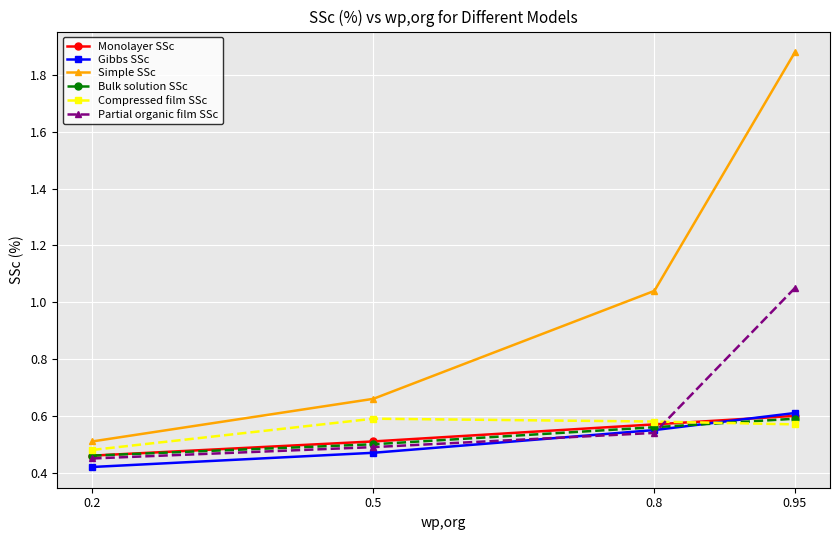

Count the Bulk solution SSc values in the range 0 to 1.

4